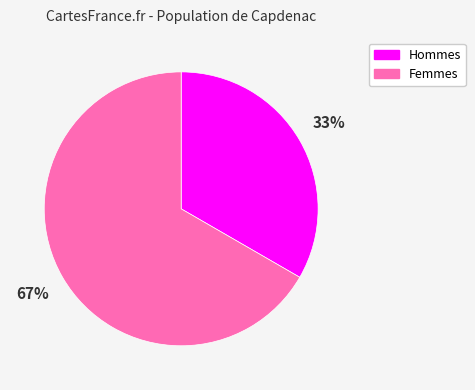

To the nearest percent, what is the average slice percentage?

50%